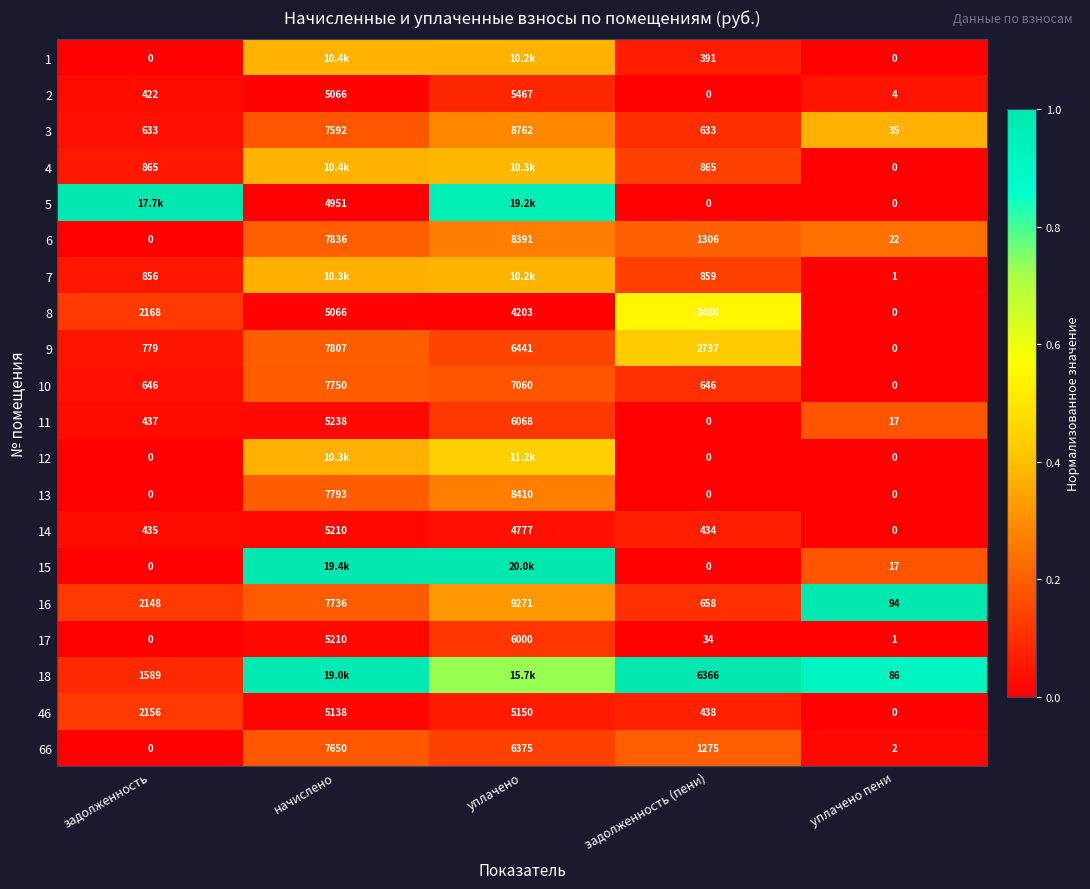

Is the value of 10 at начислено greater than the value of 17 at уплачено пени?

Yes